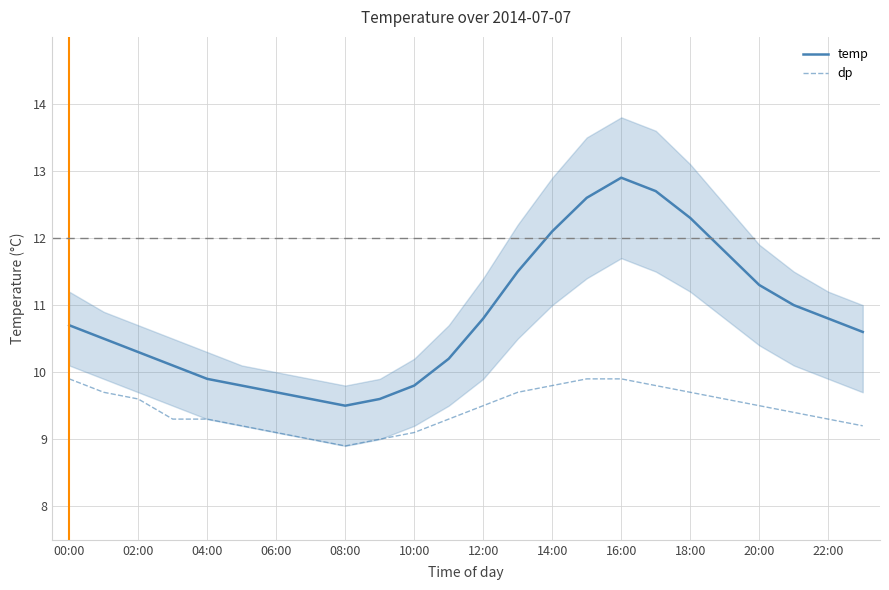

What are all the series names shown in the legend?

temp, dp